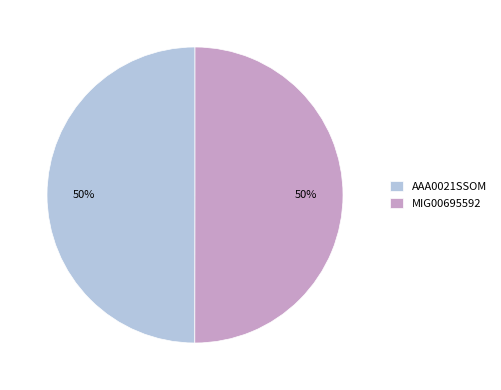

How many slices are in this pie chart?

2